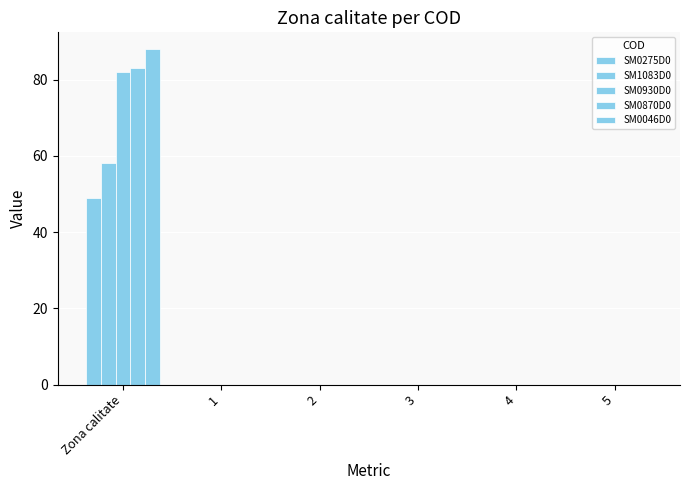

How many distinct data groups are displayed?

5